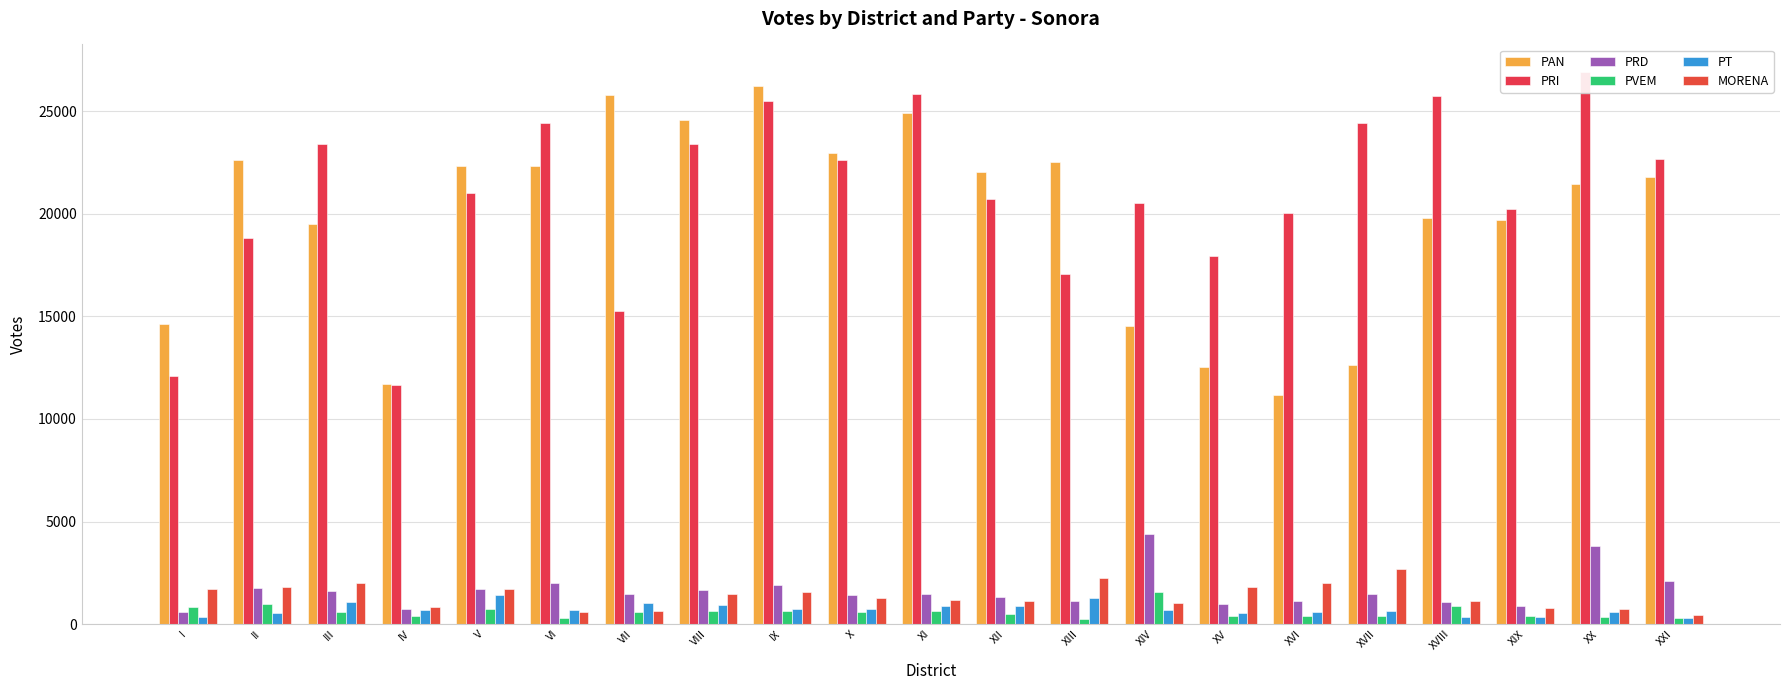

What is the value of the PT bar at the 18th from the left?

354